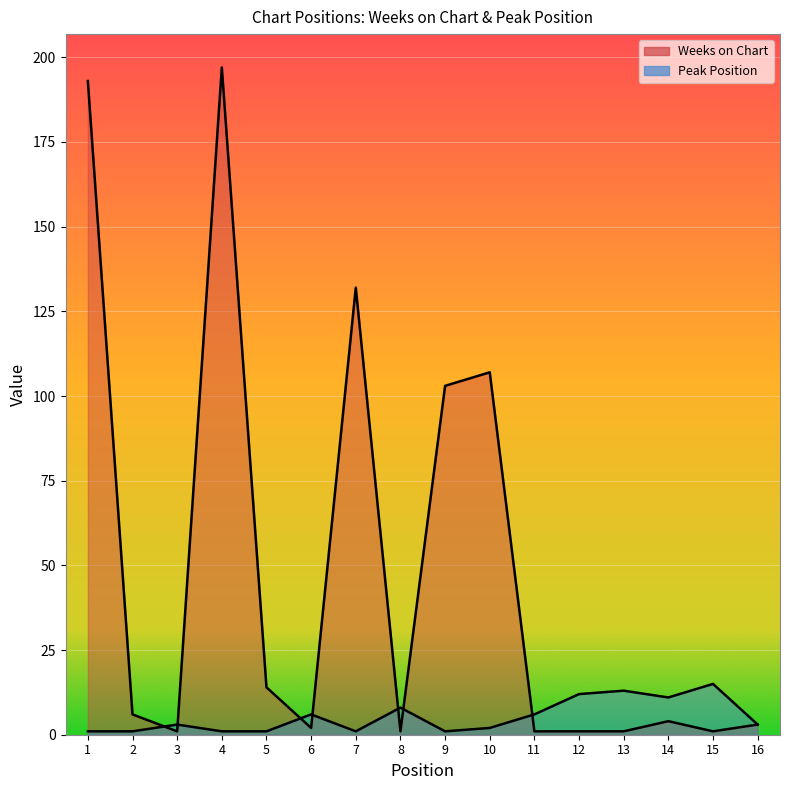

What is the highest value of the Peak Position series?

15